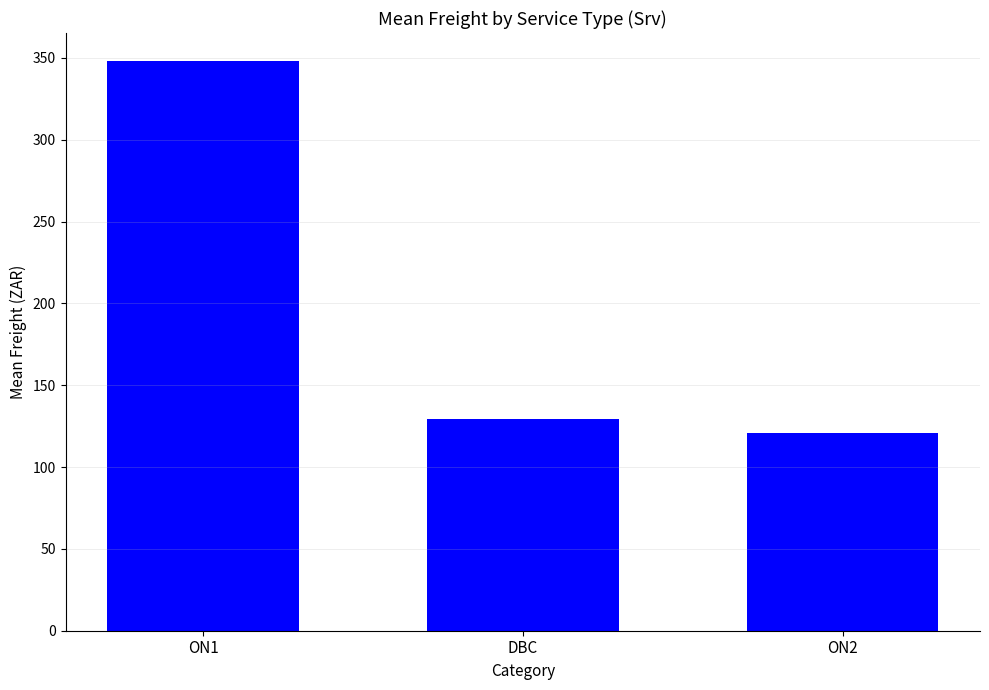

What is the change in value from DBC to ON2?

-8.1